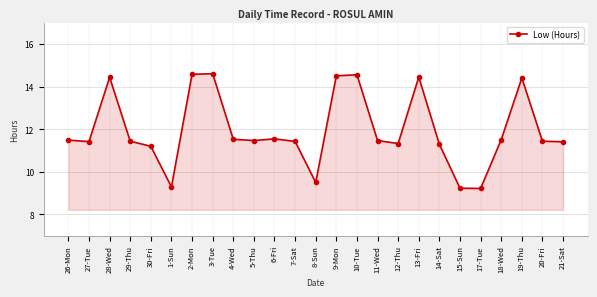

What is the value of the 19th point from the left?

11.3